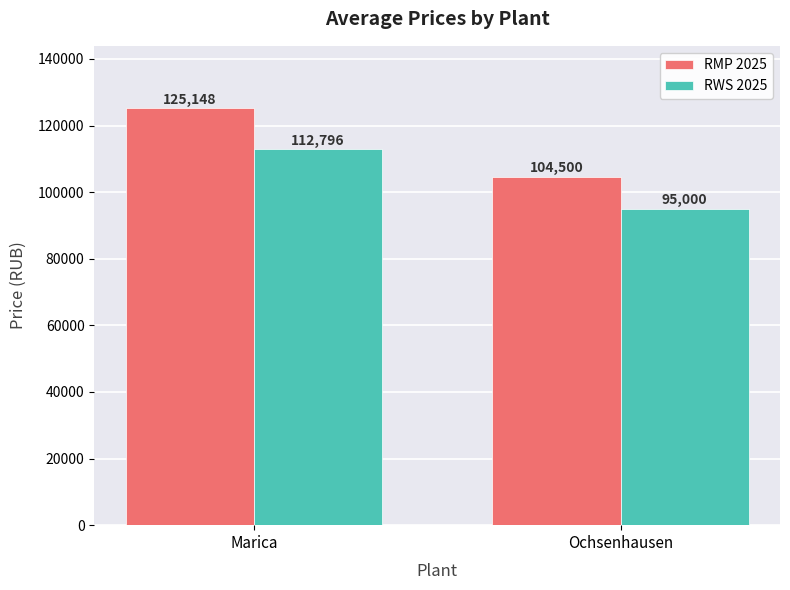

What is the spread (max minus min) of values at Ochsenhausen?

9500.0